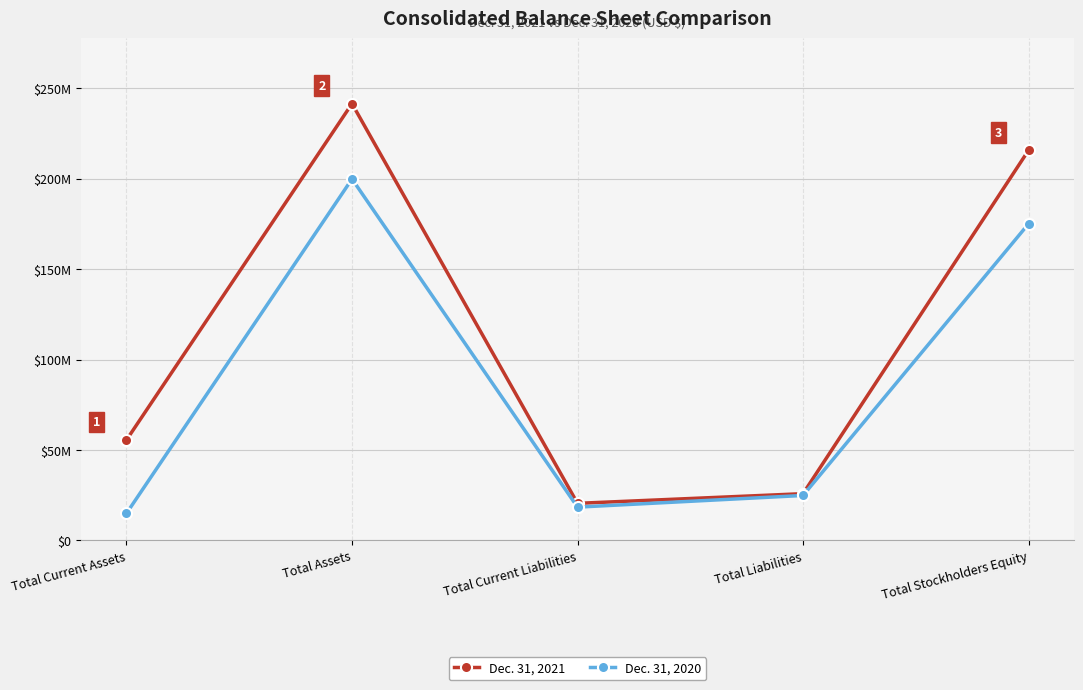

What is the value of the Dec. 31, 2021 point at the 5th from the left?

215749908